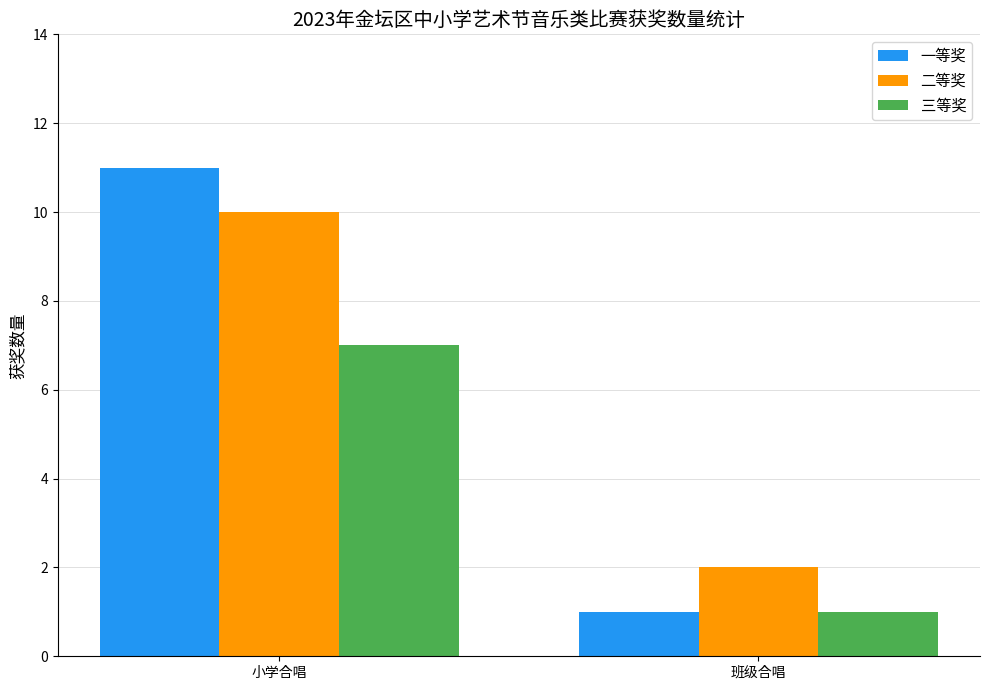

What position from the right is 班级合唱?

1